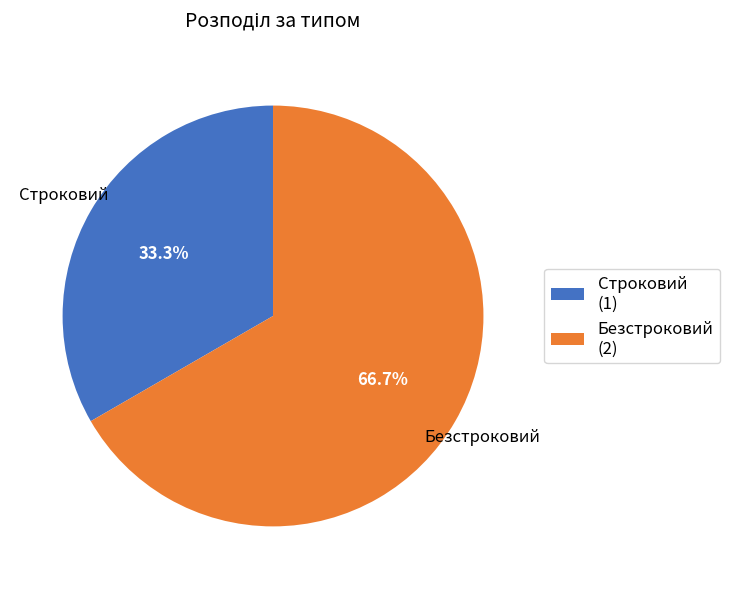

Count the number of slices in the pie.

2